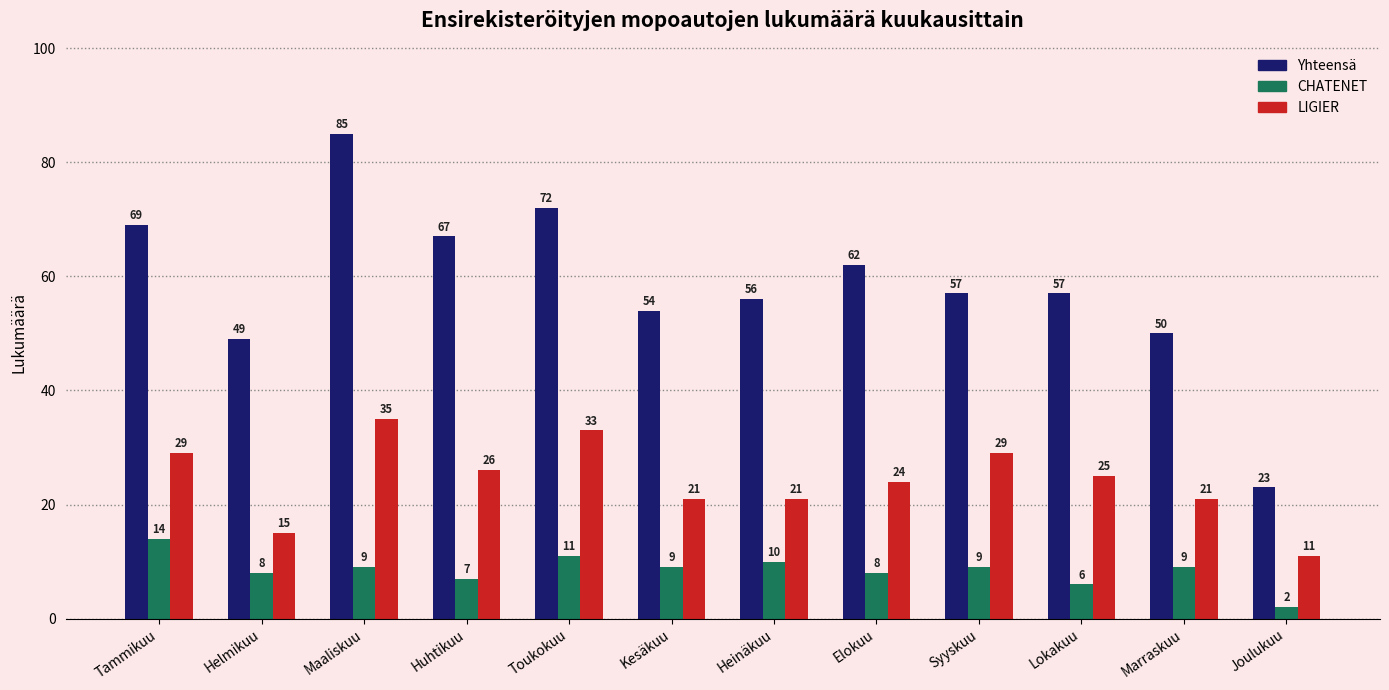

List the series in order of their overall mean, highest first.

Yhteensä, LIGIER, CHATENET